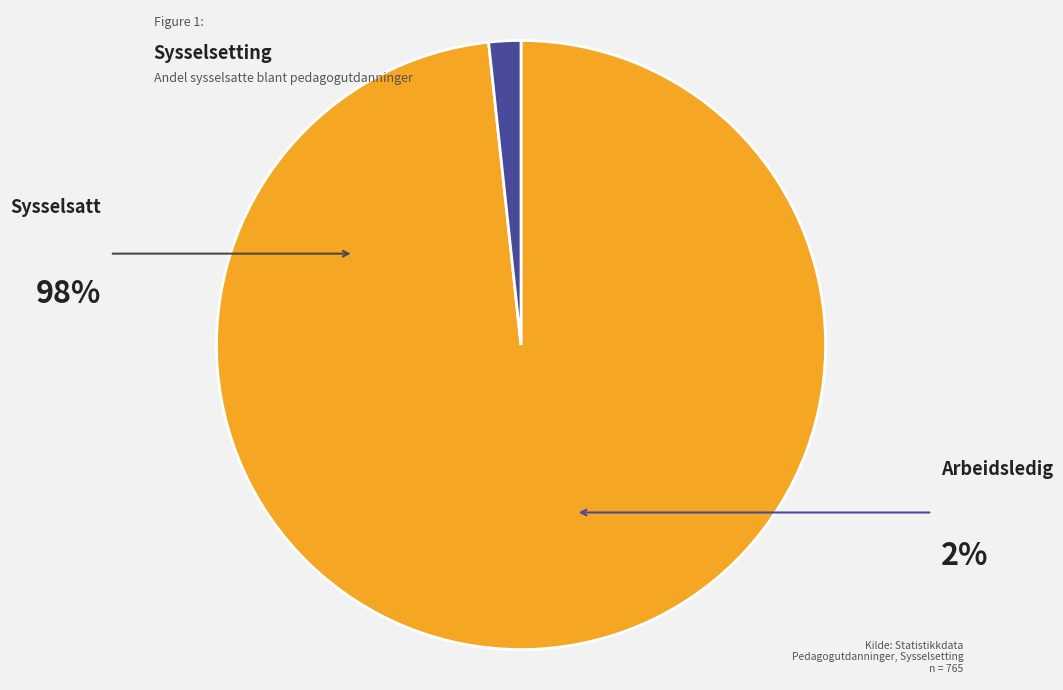

Is there a majority slice in this chart?

Yes